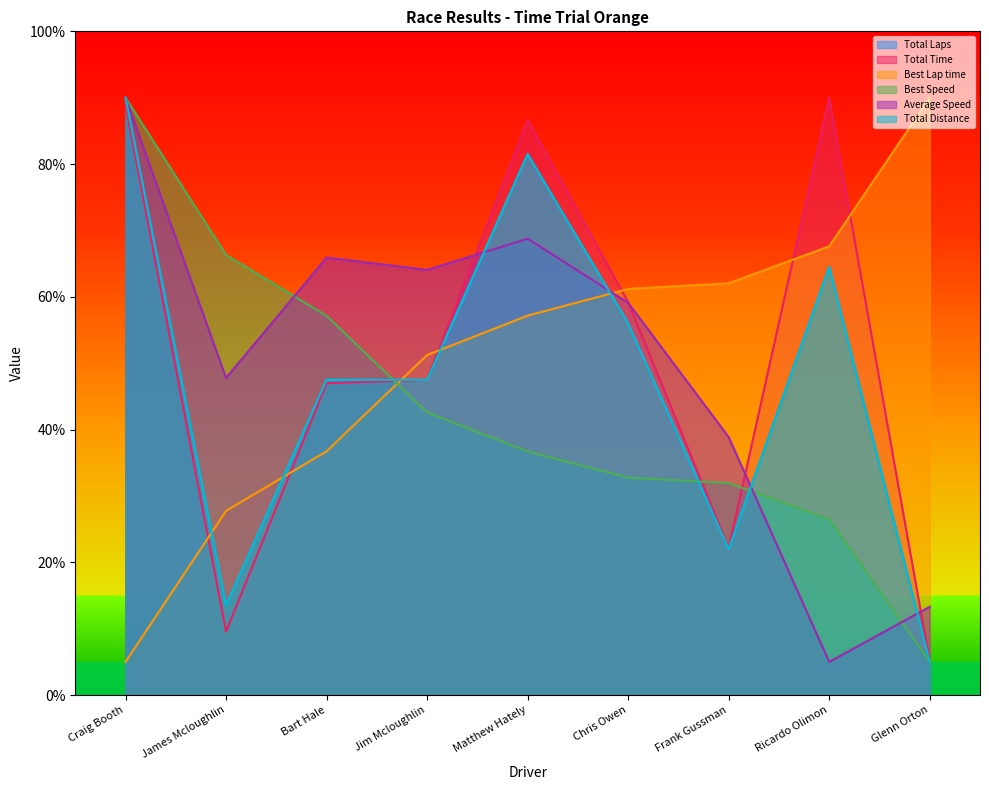

What is the sum of the Average Speed values at Frank Gussman and Jim Mcloughlin?

102.9